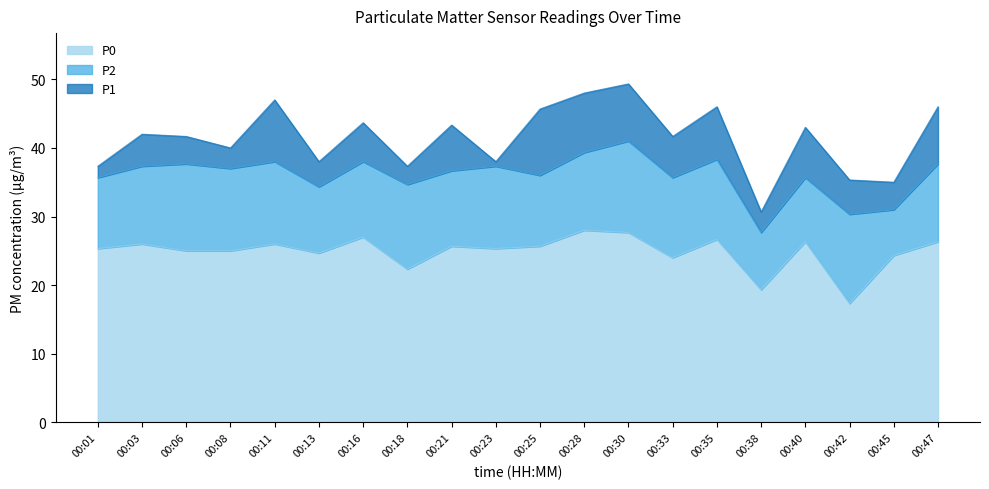

What is the maximum value for P0?

28.0